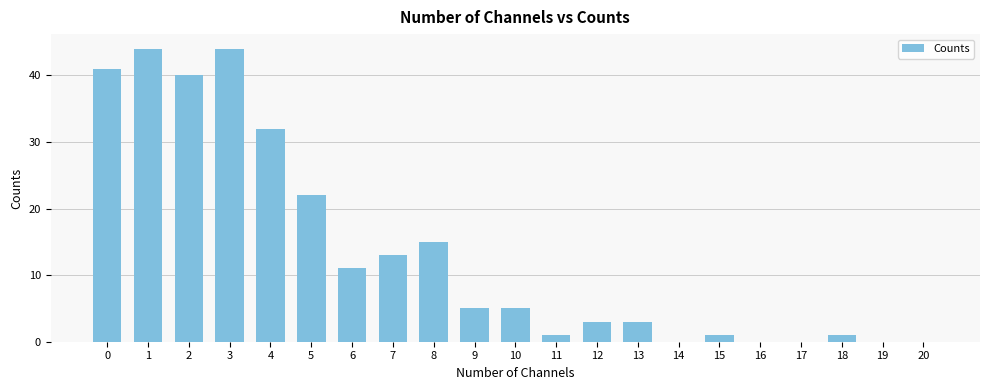

What is the sum of the values at 14 and 2?

40